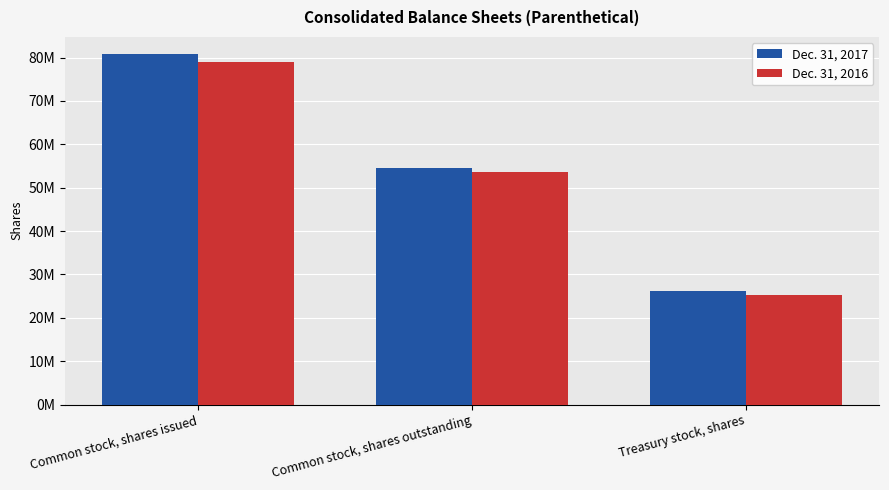

Are the bars grouped side by side (vs. stacked)?

Yes